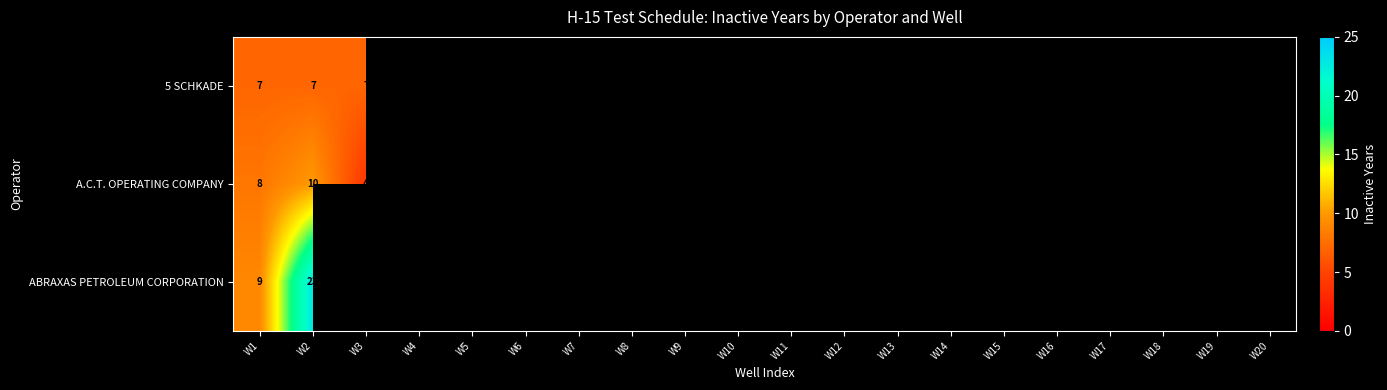

Between W15 and W12, which is larger?

W12